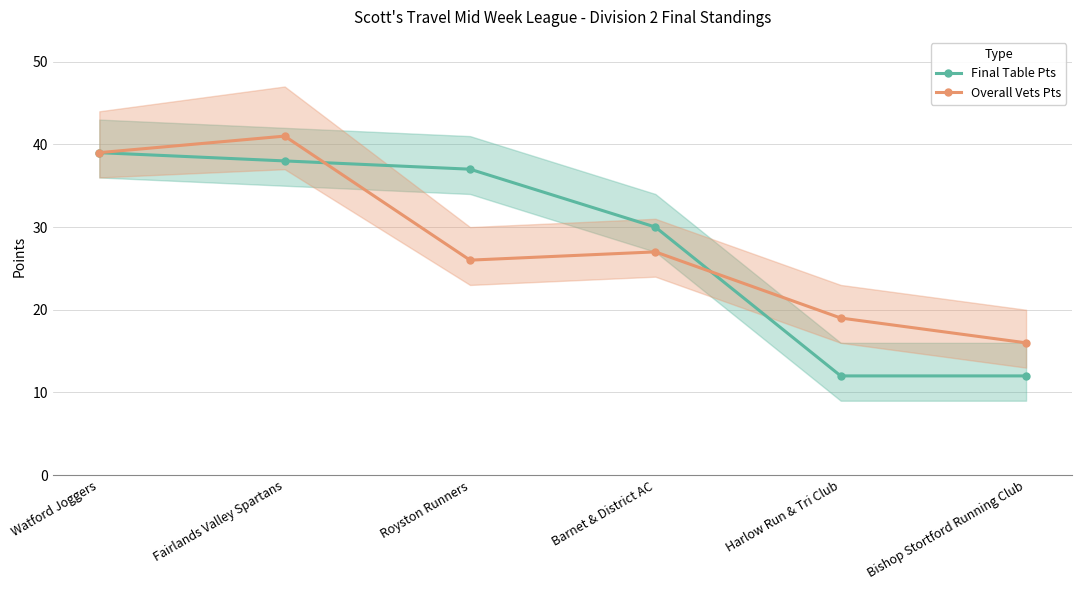

Between Harlow Run & Tri Club and Watford Joggers, which is larger?

Watford Joggers